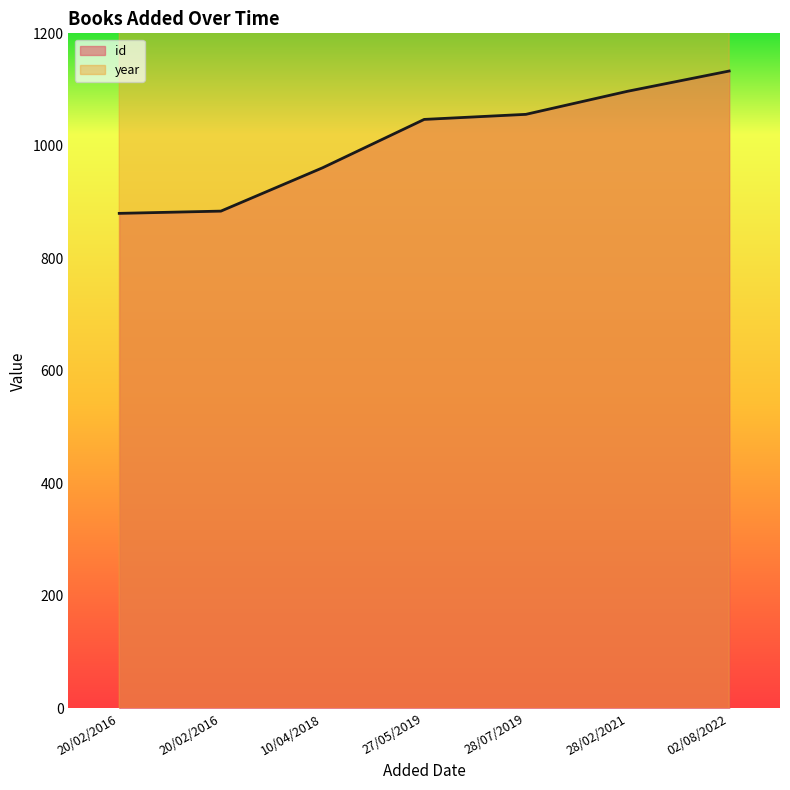

Between 28/02/2021 and 20/02/2016, which is larger?

28/02/2021